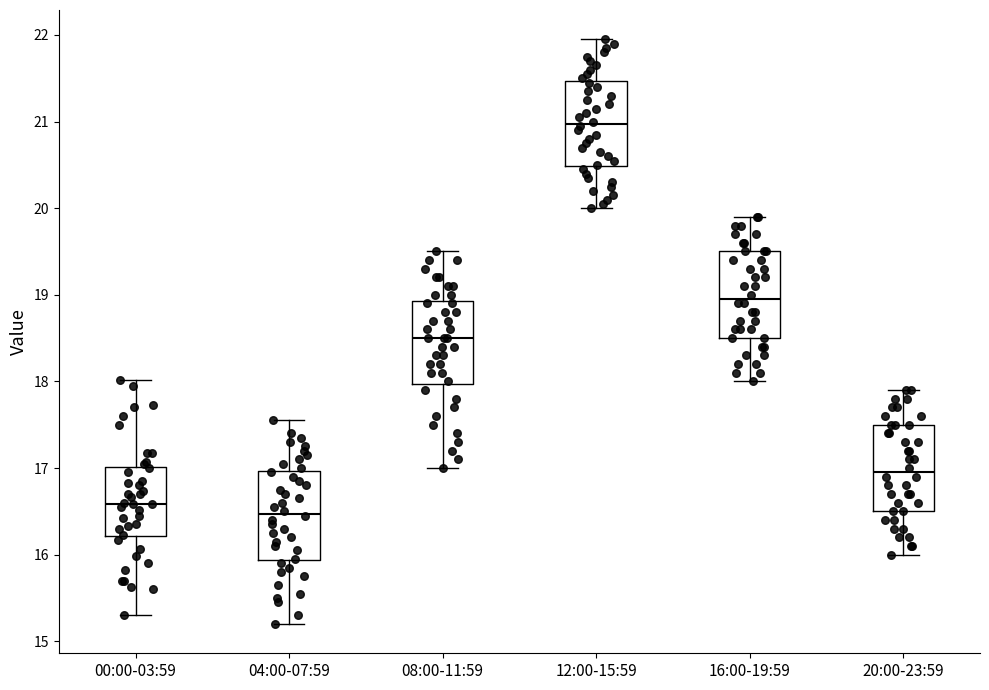

Reading left to right, read every box against the y-axis: the position of its median line, the range the box covers, and the ends of its whiskers. The values are not printed on the chart, so give them approximately, as read against the axis.

00:00-03:59: median 16.6, box 16.2 to 17.0, whiskers 15.3 to 18.0
04:00-07:59: median 16.5, box 15.9 to 17.0, whiskers 15.2 to 17.6
08:00-11:59: median 18.5, box 18.0 to 18.9, whiskers 17.0 to 19.5
12:00-15:59: median 21.0, box 20.5 to 21.5, whiskers 20.0 to 22.0
16:00-19:59: median 19.0, box 18.5 to 19.5, whiskers 18.0 to 19.9
20:00-23:59: median 17.0, box 16.5 to 17.5, whiskers 16.0 to 17.9